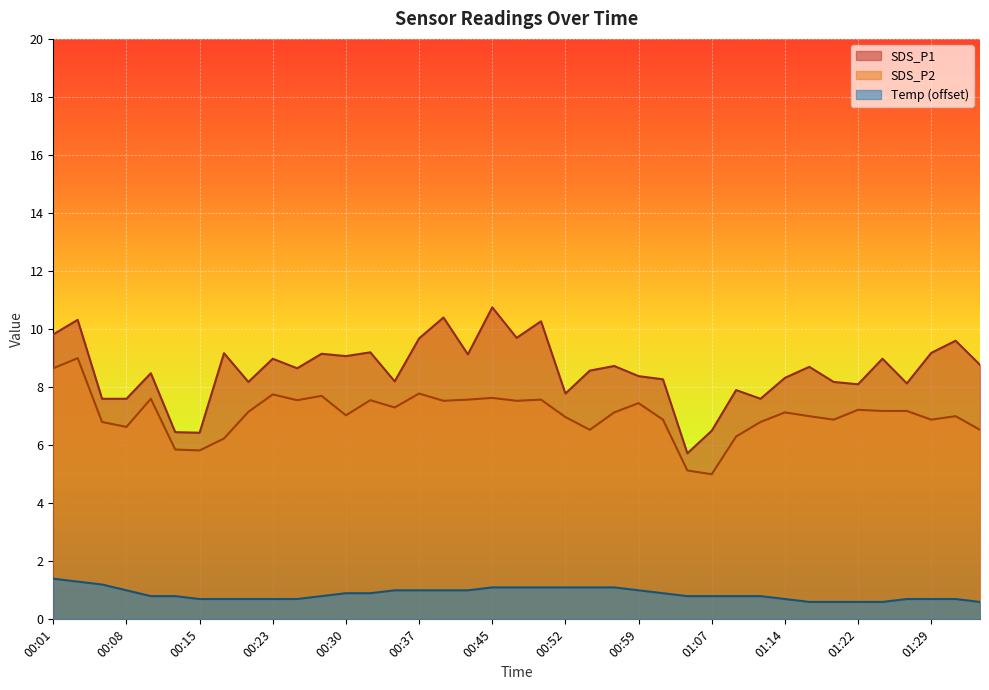

Where does the SDS_P2 series first go above 7?

00:01